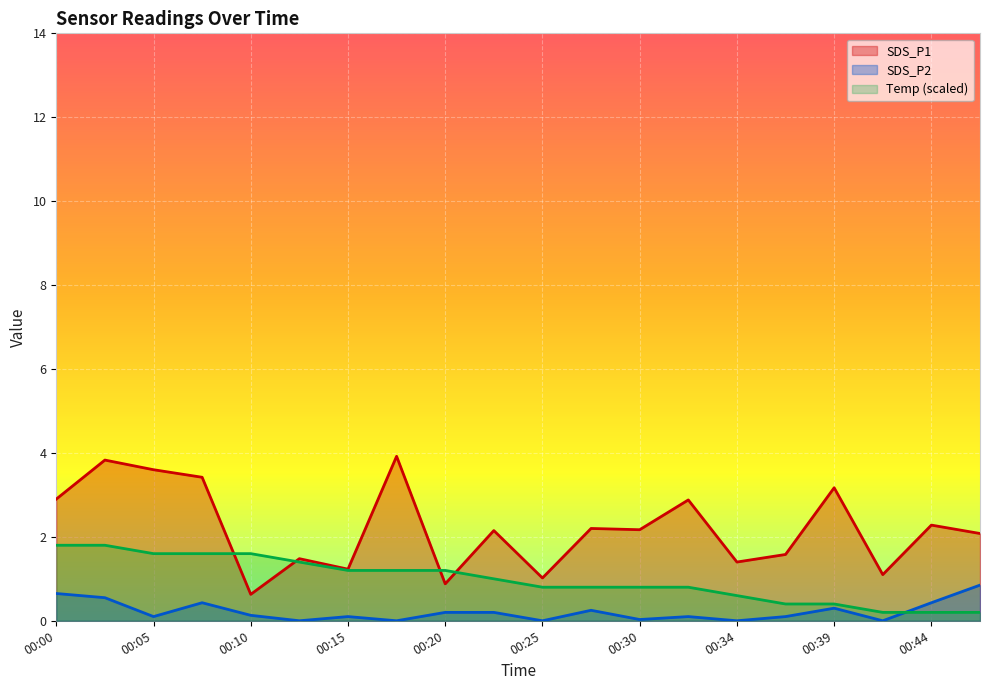

What is the difference between the maximum and minimum values in the SDS_P1 series?

3.3